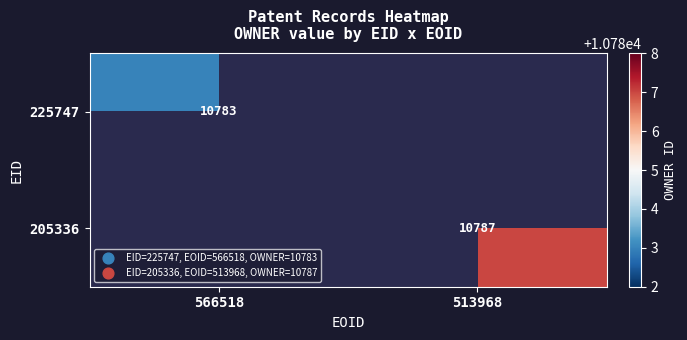

The 205336 series shows 17412 at 513968. True or false?

False